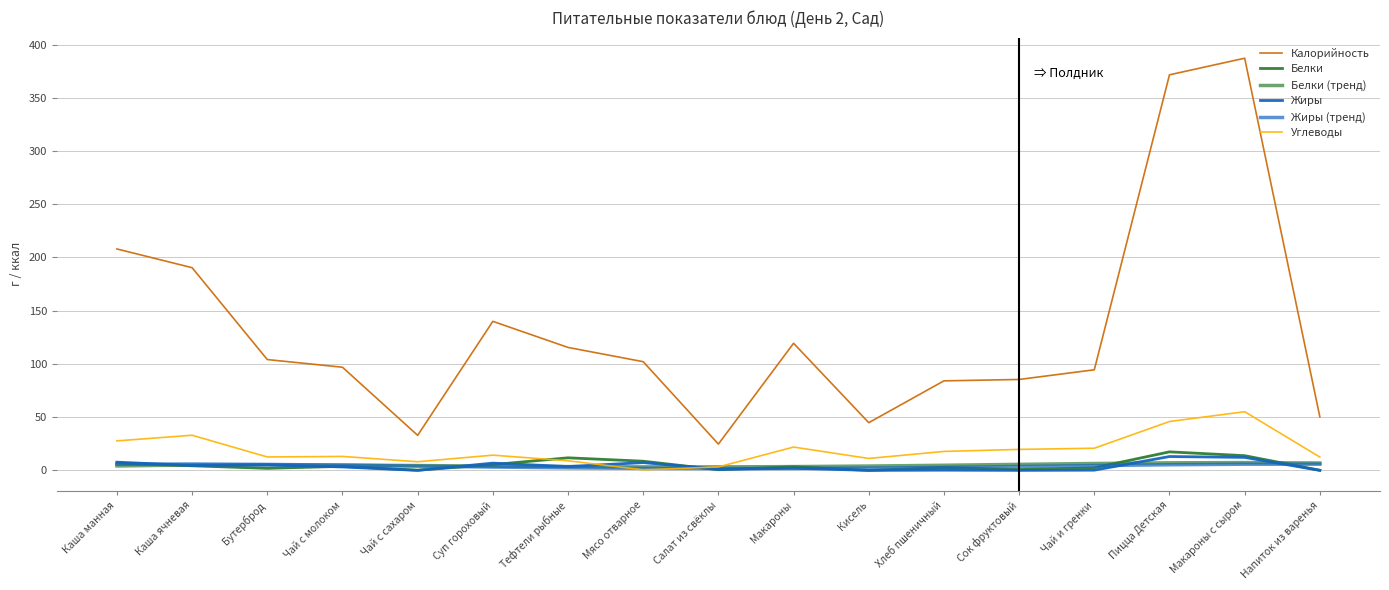

How many lines are shown in the chart?

6